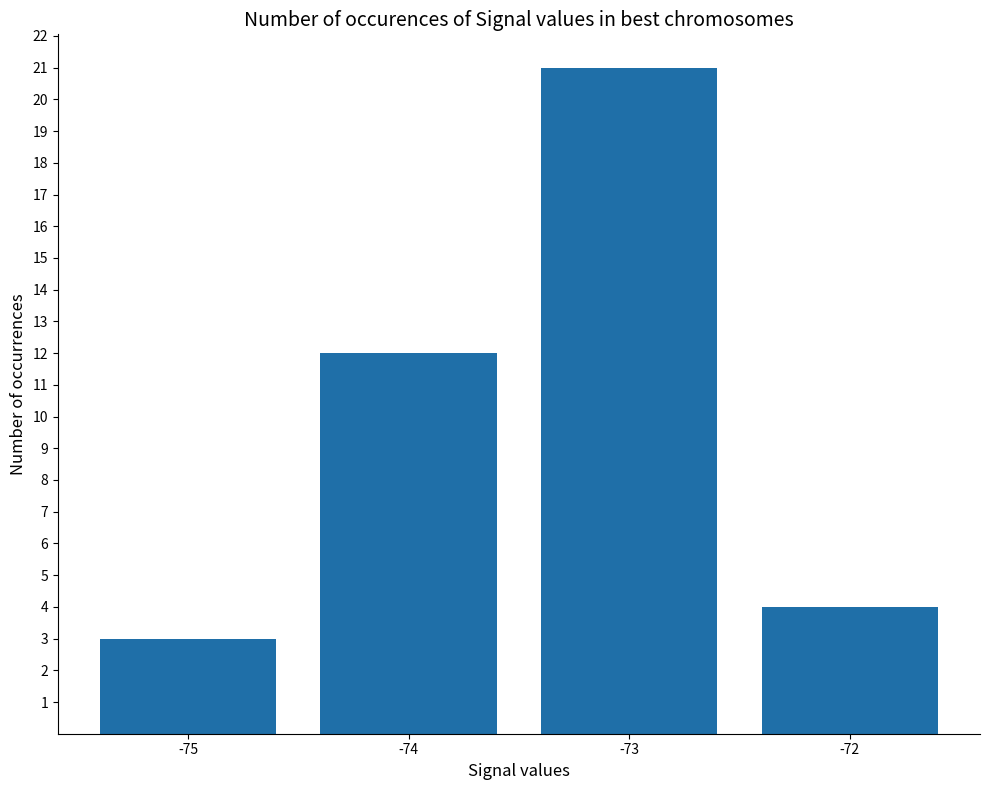

List the labels in order of value, smallest first.

-75, -72, -74, -73